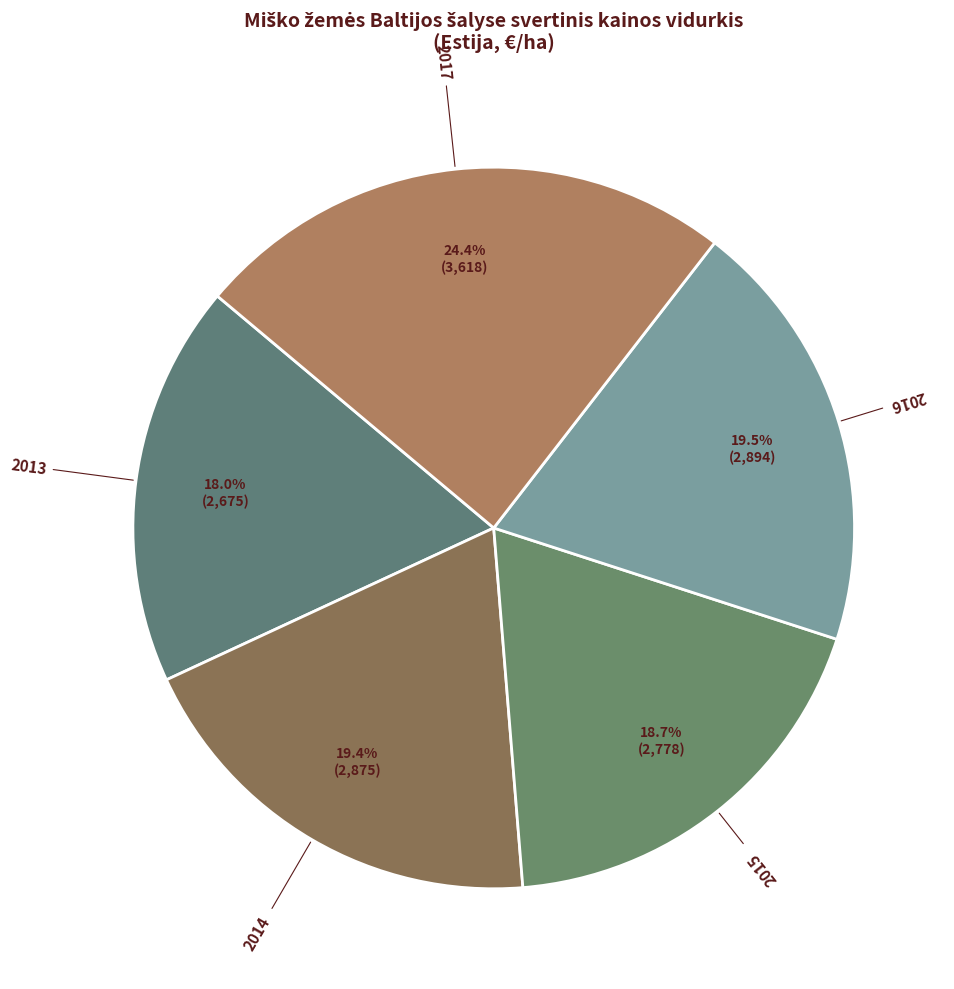

To the nearest percent, what is the difference between the 2015 and 2013 slice percentages?

1%